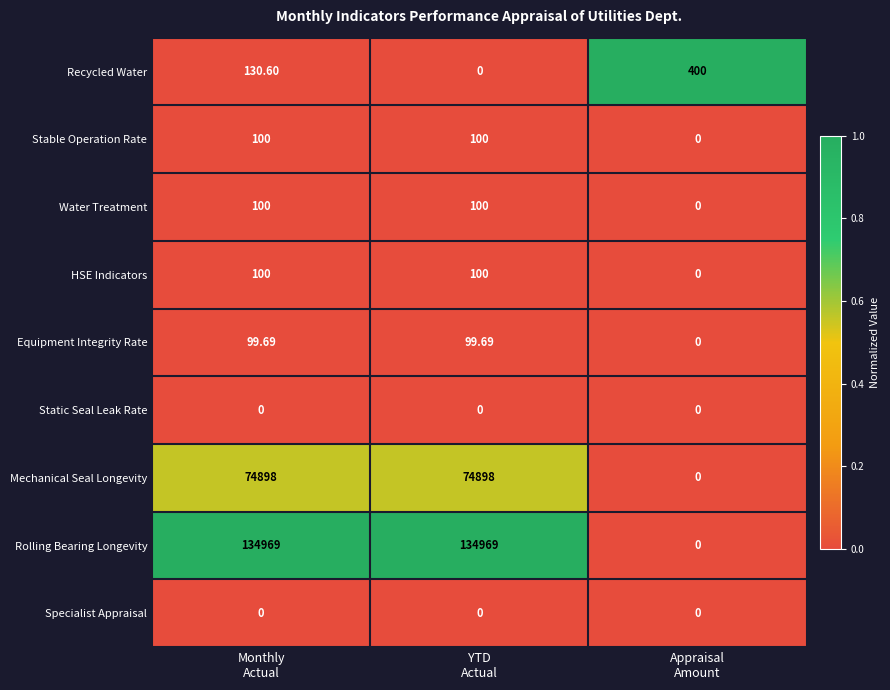

Between Monthly
Actual and Appraisal
Amount, which series saw the biggest shift?

Rolling Bearing Longevity